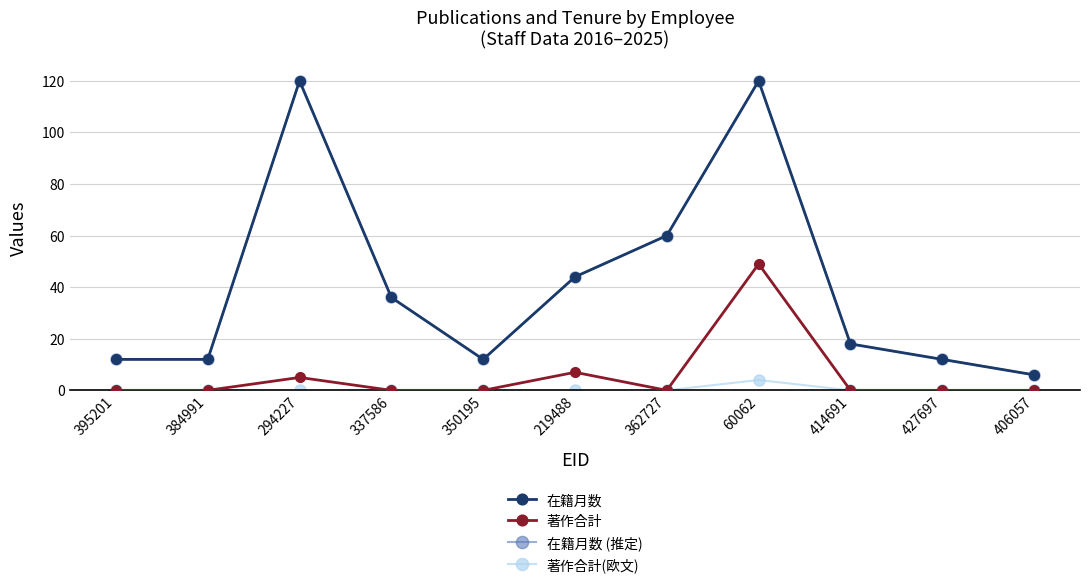

In 在籍月数, how many points are higher than both neighbors (excluding endpoints)?

2